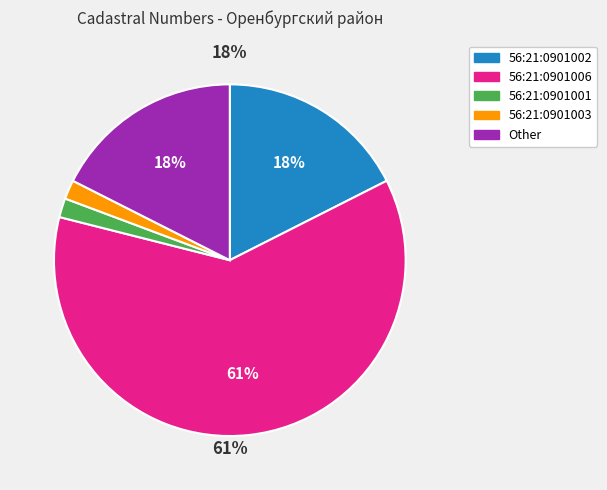

To the nearest percent, what is the difference between the Other and 56:21:0901001 slice percentages?

16%